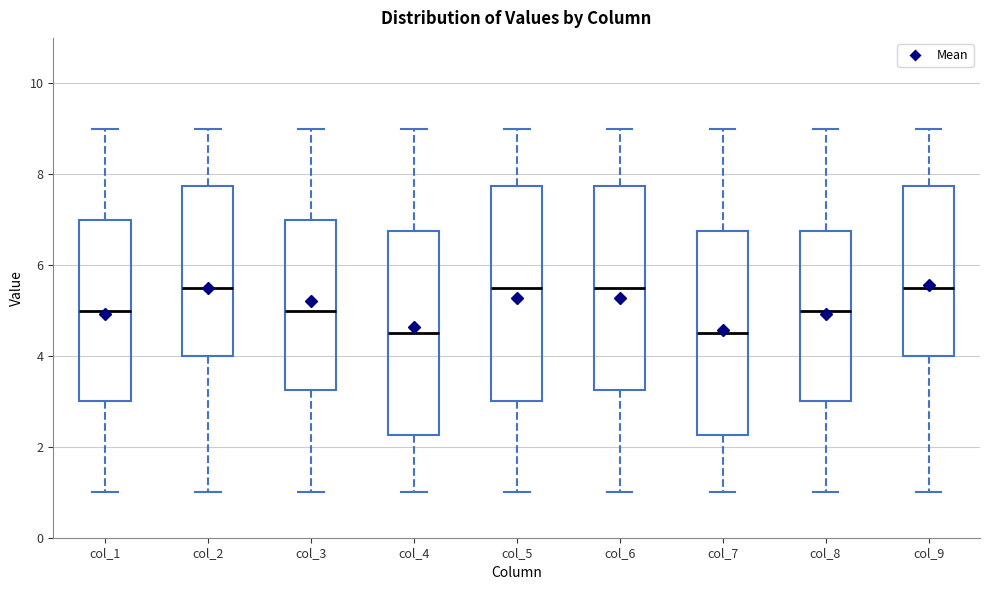

Where is the lower edge of the box for col_3 on the y-axis? The values are not printed on the chart, so give them approximately, as read against the axis.

3.2